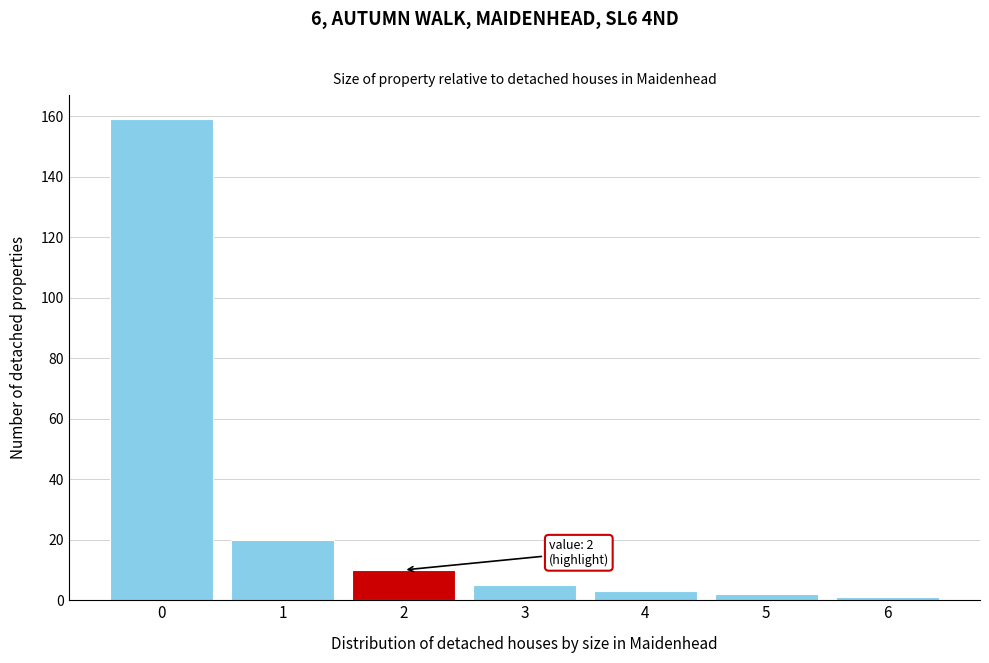

Reading left to right, list all the values displayed in this chart.

0=159	1=20	2=10	3=5	4=3	5=2	6=1